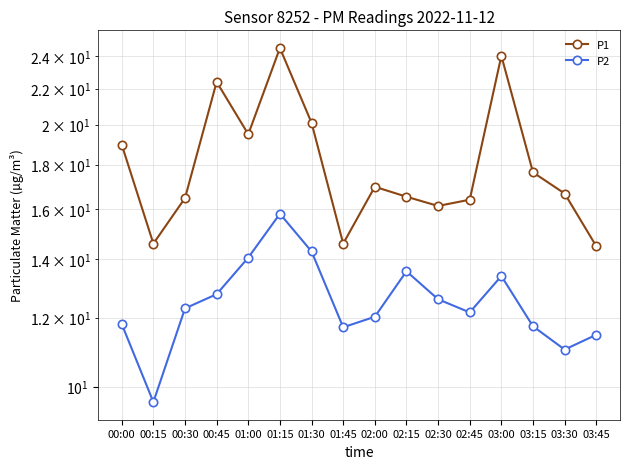

How many data points in P1 are less than 16?

3